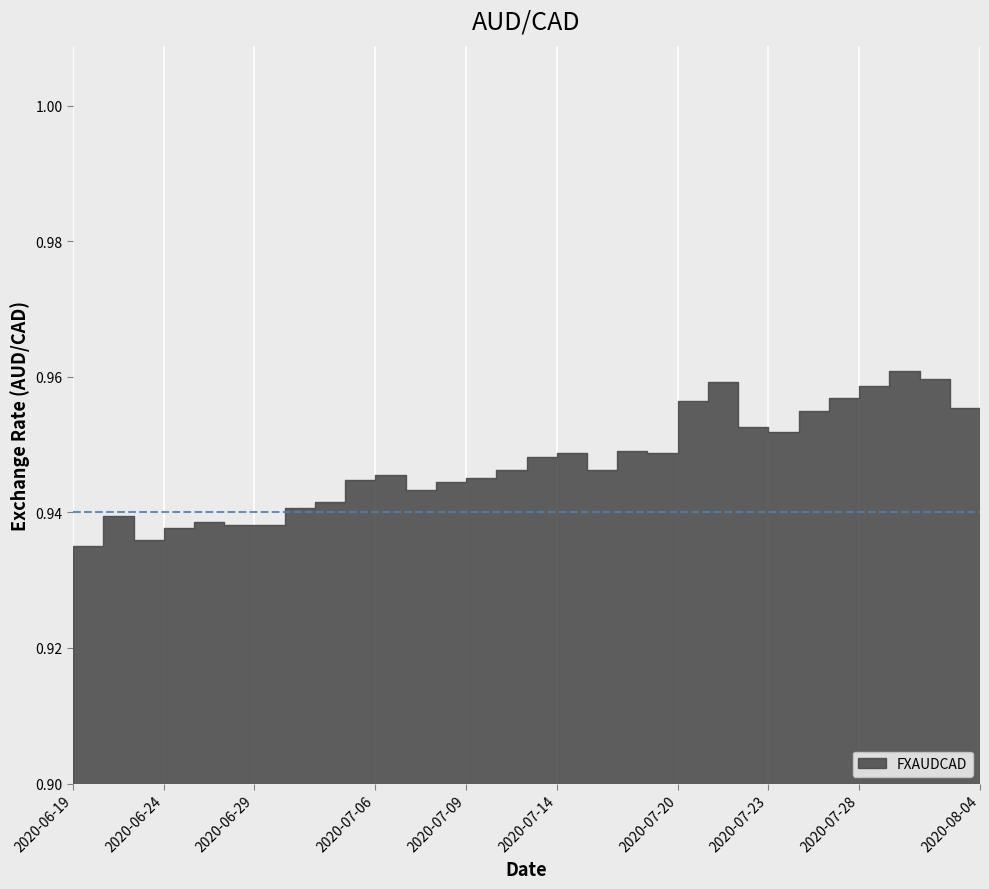

Count the values in the range 0 to 1.

31